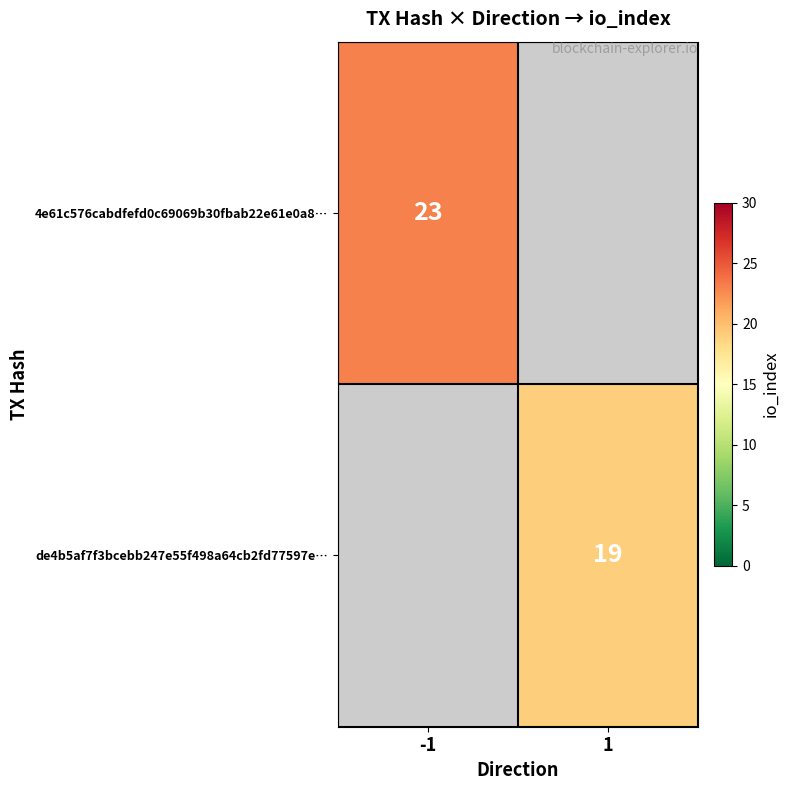

Is it true that 4e61c576cabdfefd0c69069b30fbab22e61e0a8… equals 12 at -1?

False